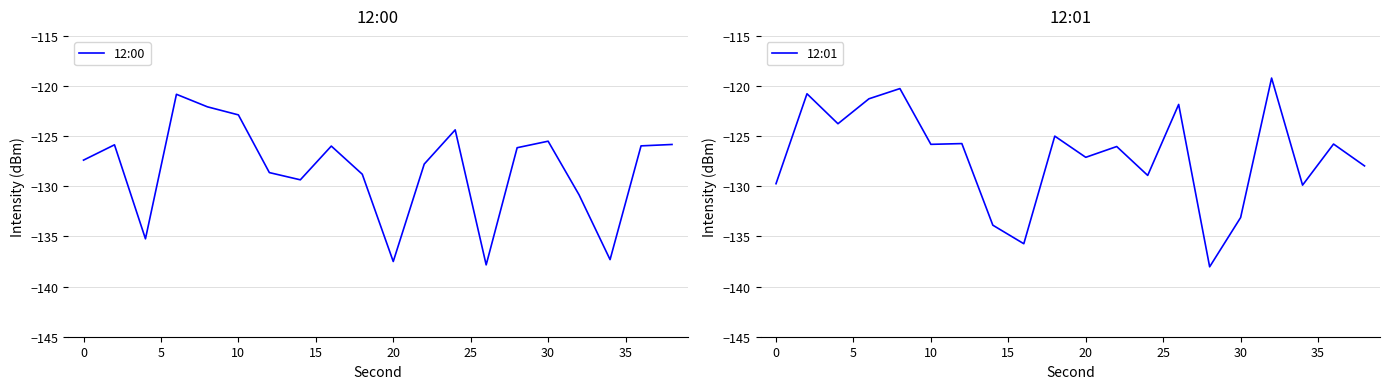

True or false: 12:01 and 12:00 cross at least once.

True